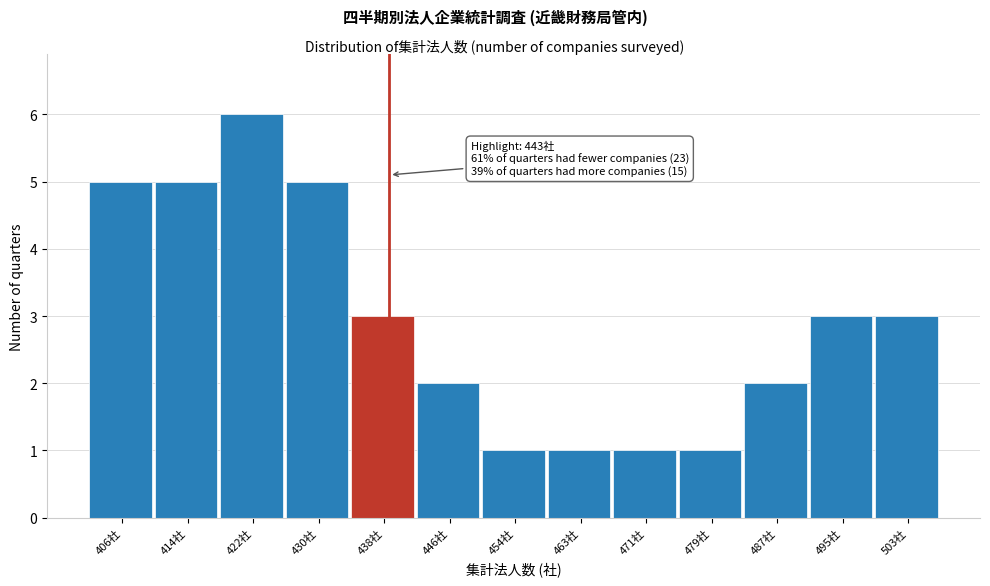

Reading left to right, what are all the values shown in this chart?

406社=5	414社=5	422社=6	430社=5	438社=3	446社=2	454社=1	463社=1	471社=1	479社=1	487社=2	495社=3	503社=3